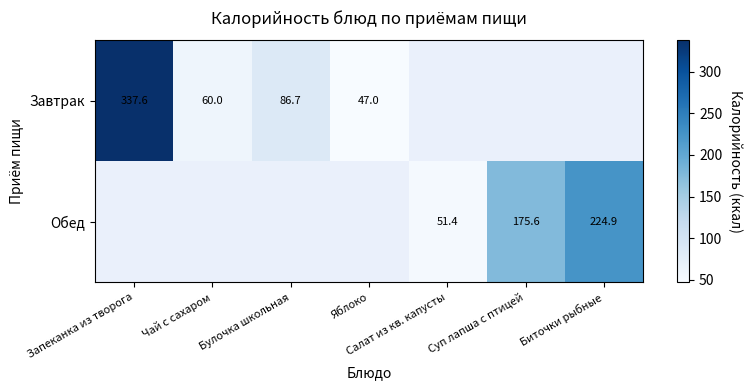

At which category does the chart reach its peak across all series?

Запеканка из творога